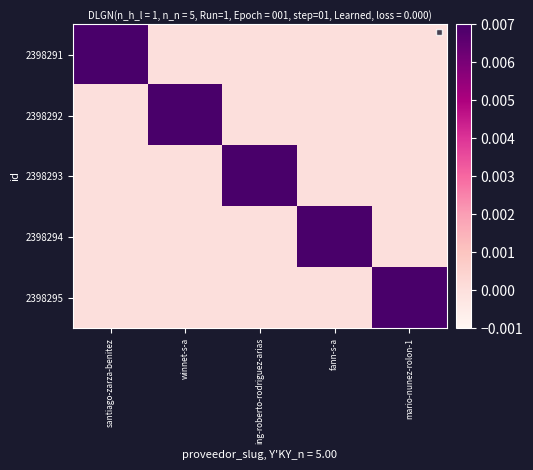

Reading left to right, extract all data points from this chart.

2398291: santiago-zarza-benitez=1	winnet-s-a=0	ing-roberto-rodriguez-arias=0	fann-s-a=0	mario-nunez-rolon-1=0
2398292: santiago-zarza-benitez=0	winnet-s-a=1	ing-roberto-rodriguez-arias=0	fann-s-a=0	mario-nunez-rolon-1=0
2398293: santiago-zarza-benitez=0	winnet-s-a=0	ing-roberto-rodriguez-arias=1	fann-s-a=0	mario-nunez-rolon-1=0
2398294: santiago-zarza-benitez=0	winnet-s-a=0	ing-roberto-rodriguez-arias=0	fann-s-a=1	mario-nunez-rolon-1=0
2398295: santiago-zarza-benitez=0	winnet-s-a=0	ing-roberto-rodriguez-arias=0	fann-s-a=0	mario-nunez-rolon-1=1